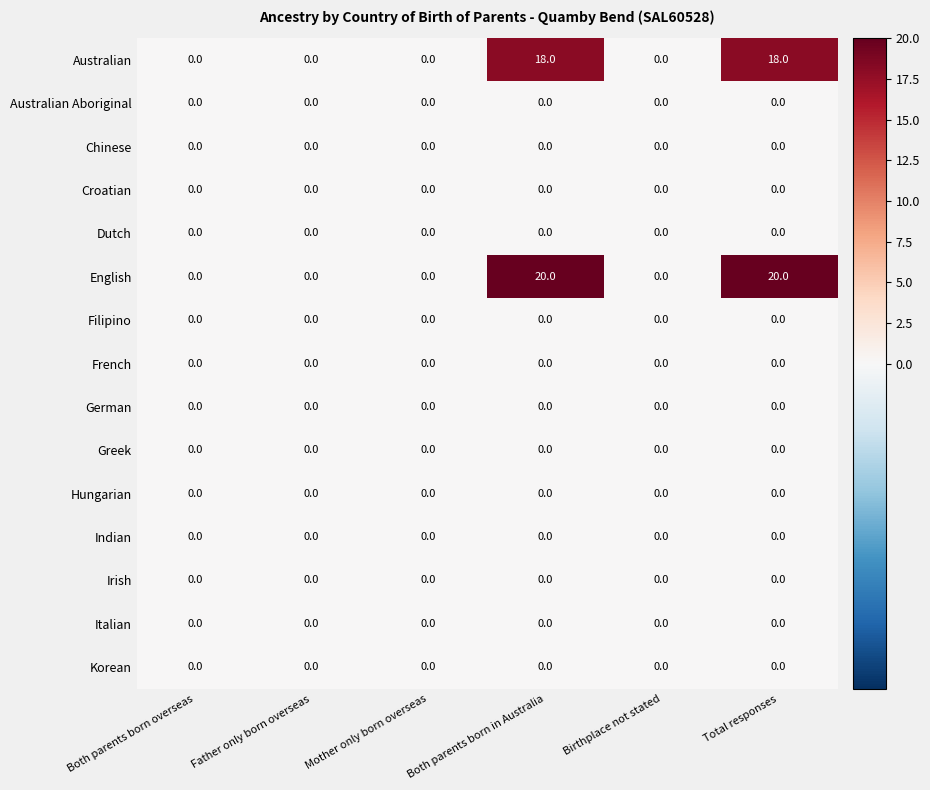

What is the maximum value shown in the chart?

20